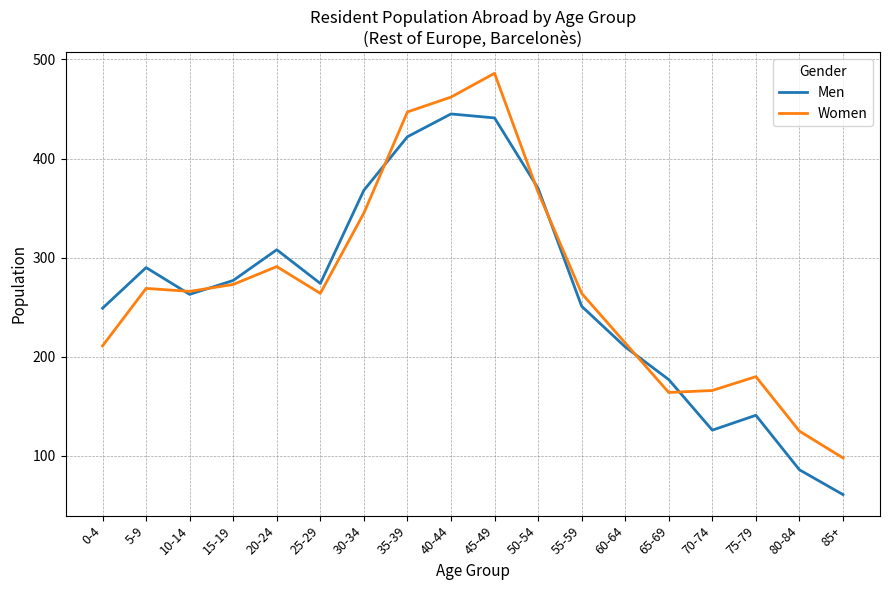

What is the sum of all Men values?

4759